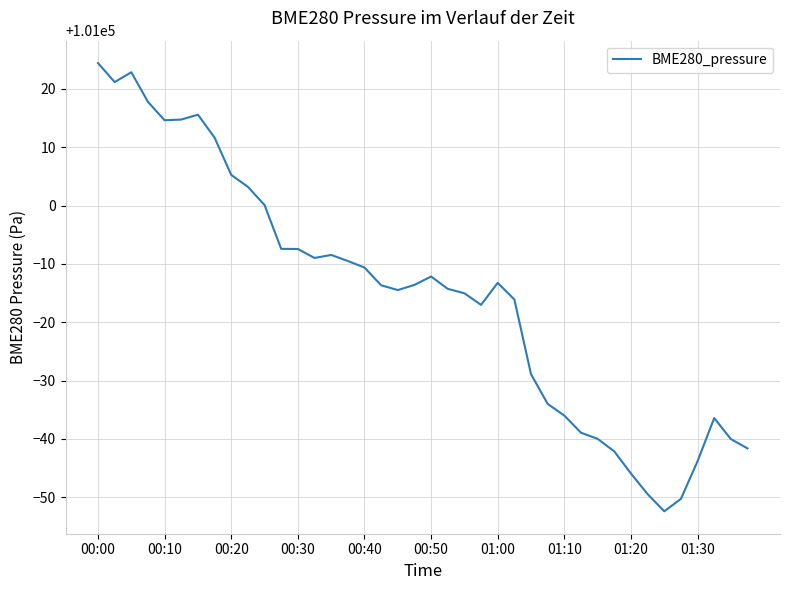

What is the average value?

100984.7